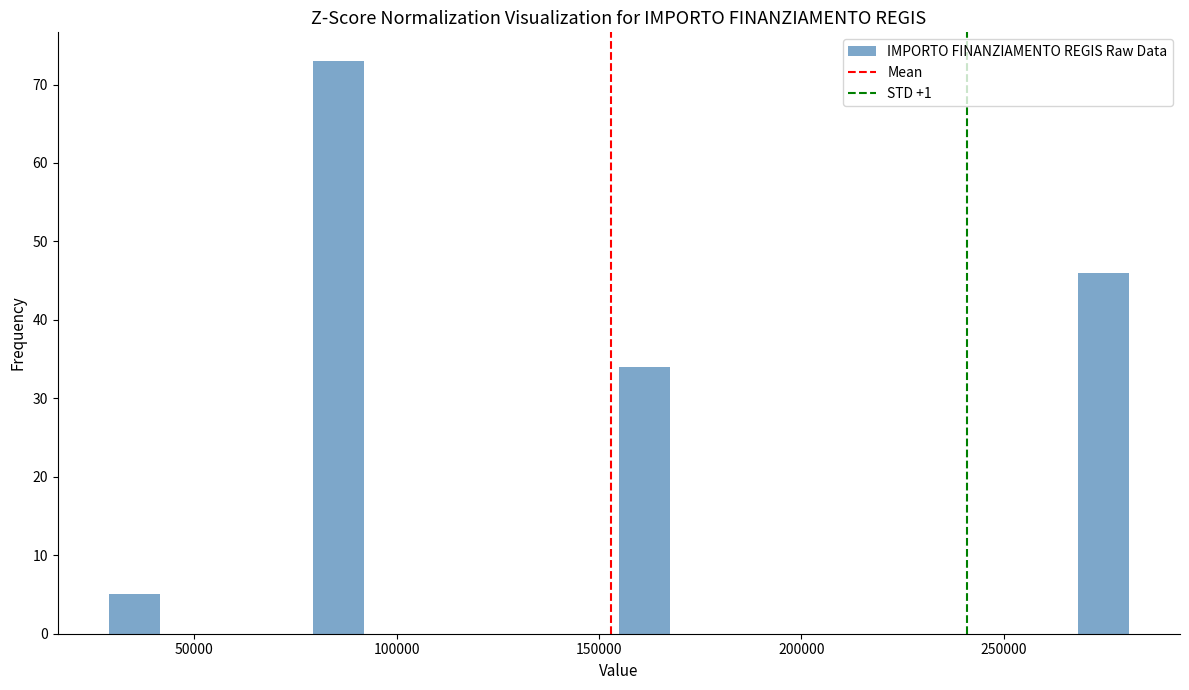

Around what value on the x-axis is the tallest bar? Give the approximate position of its centre, as read against the axis.

85000